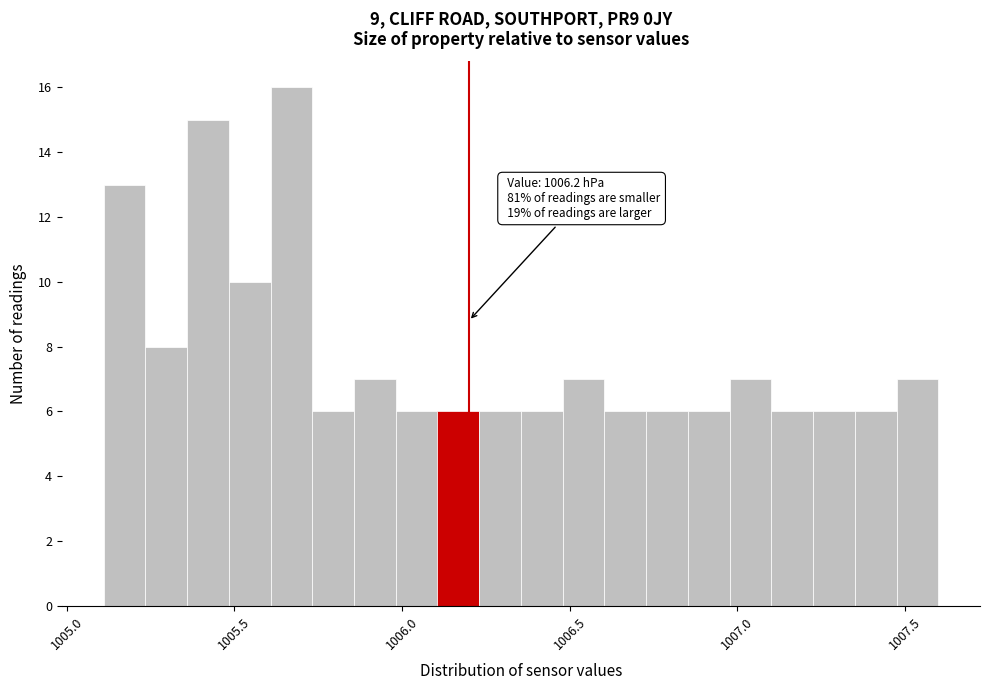

Read against the x-axis, roughly where is the centre of the tallest bar?

1005.65